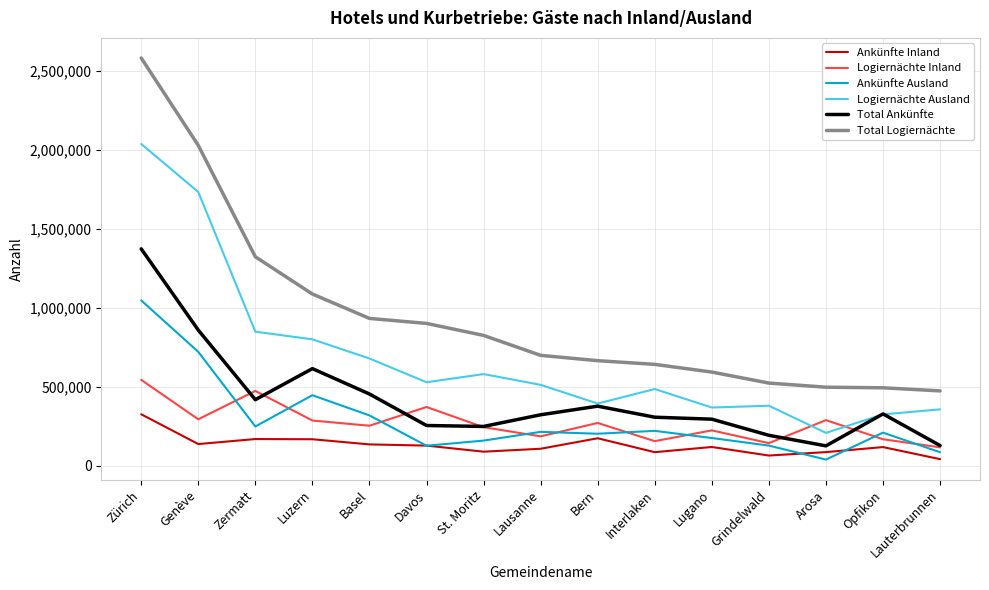

At which category does the chart reach its peak across all series?

Zürich